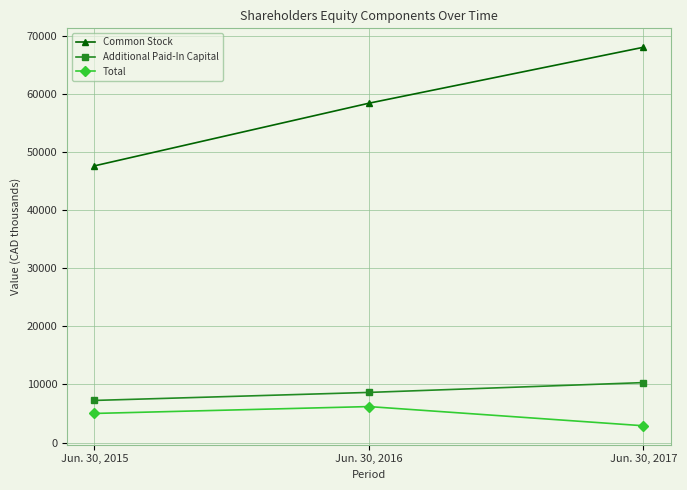

Count the number of data series in this chart.

3